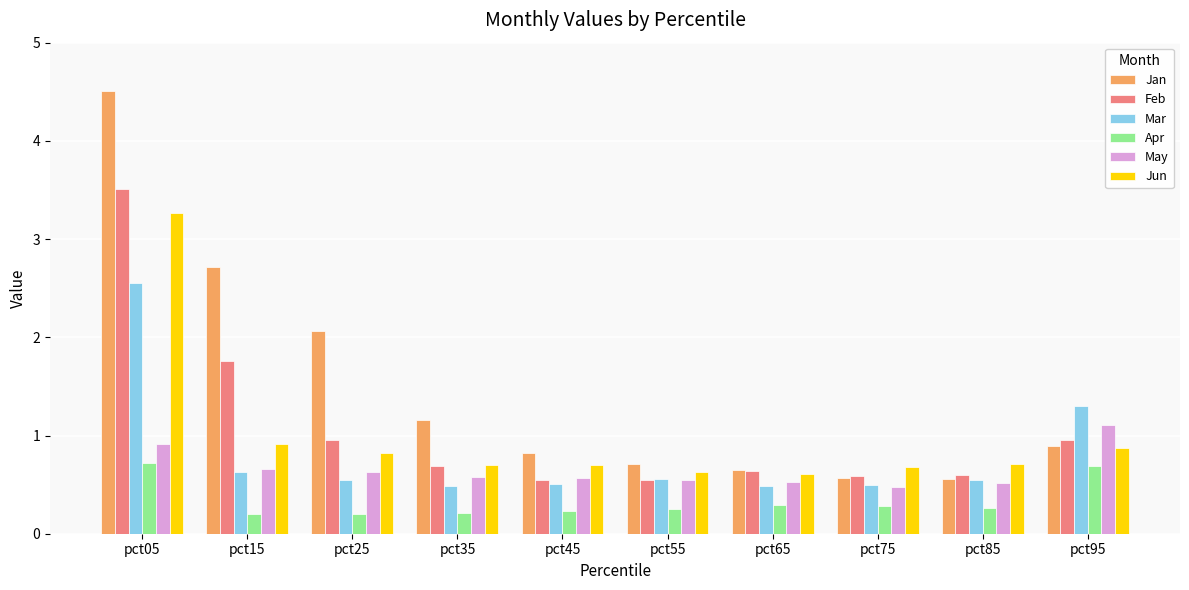

Read the Apr value at pct15.

0.2